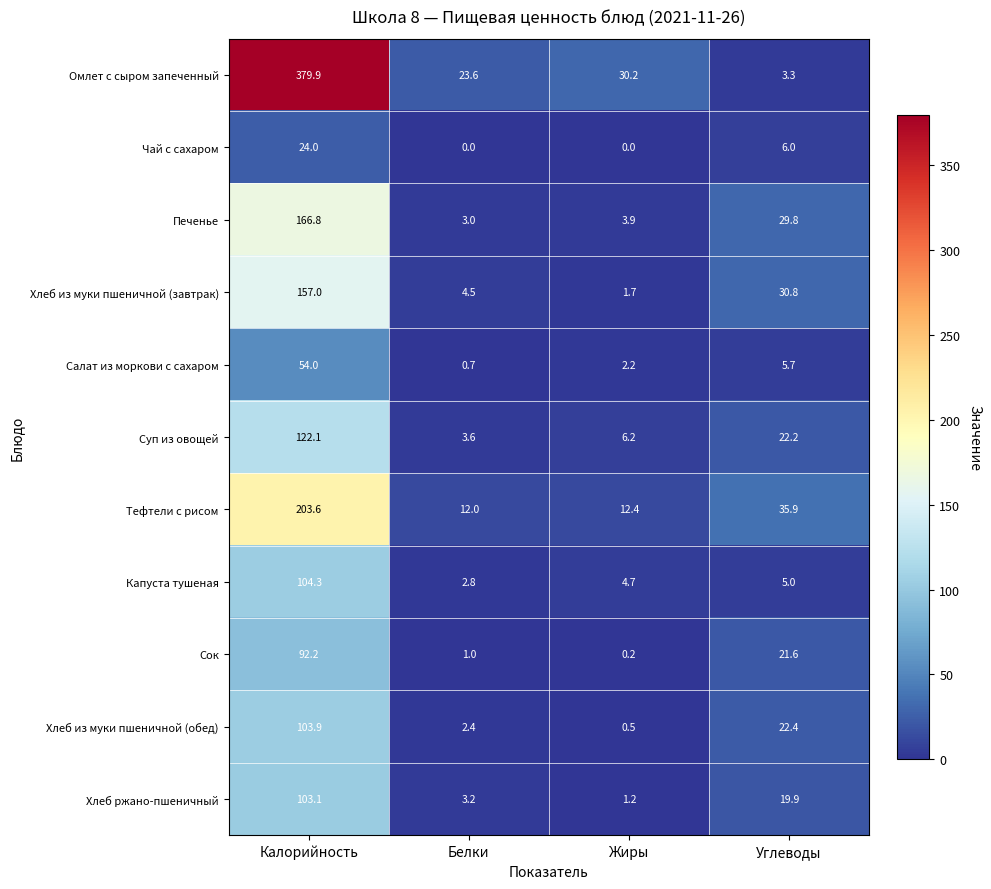

Which series changed the most between Калорийность and Углеводы?

Омлет с сыром запеченный